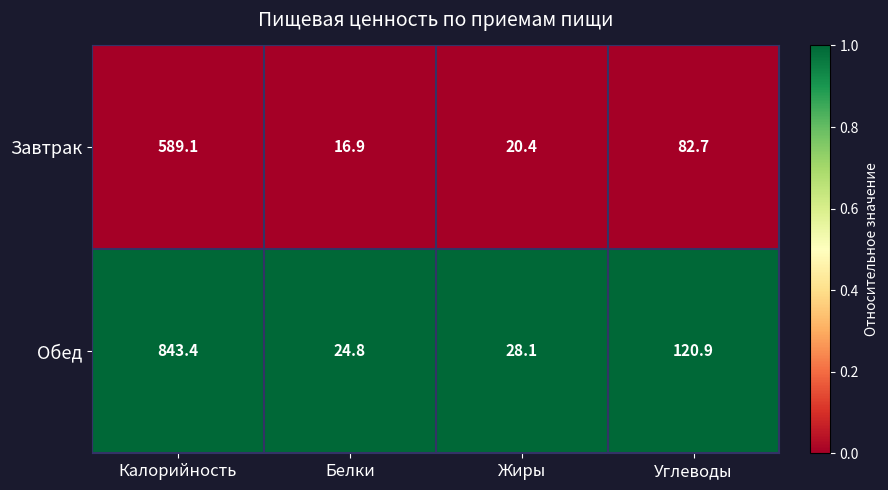

List the series in order of their peak value, highest first.

Обед, Завтрак